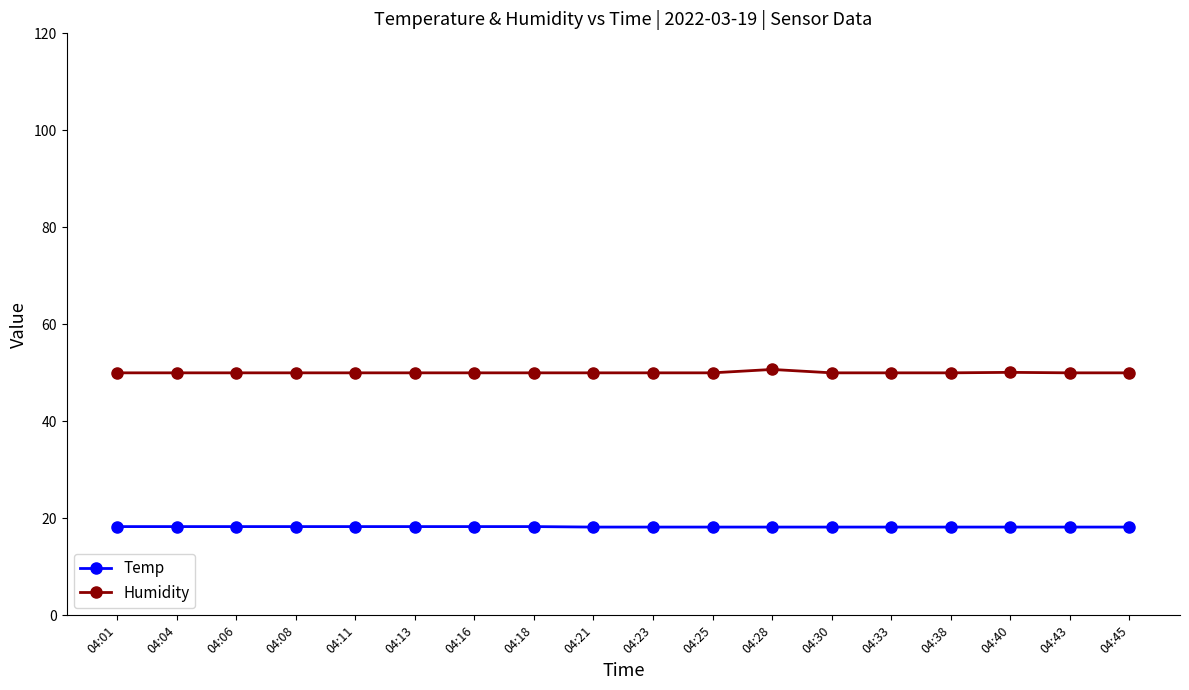

What is the value of the Humidity point at the 7th from the left?

50.0